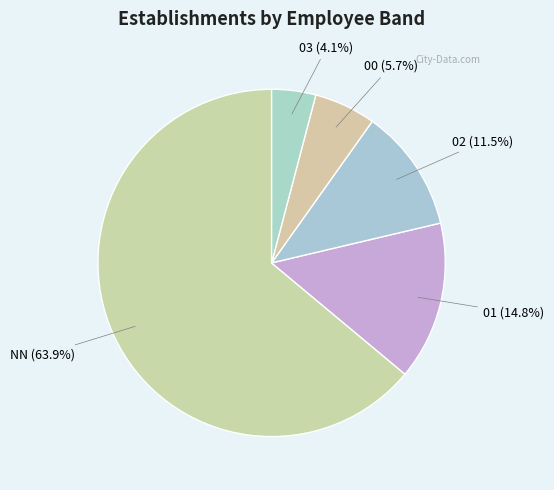

To the nearest percent, what is the average slice percentage?

20%